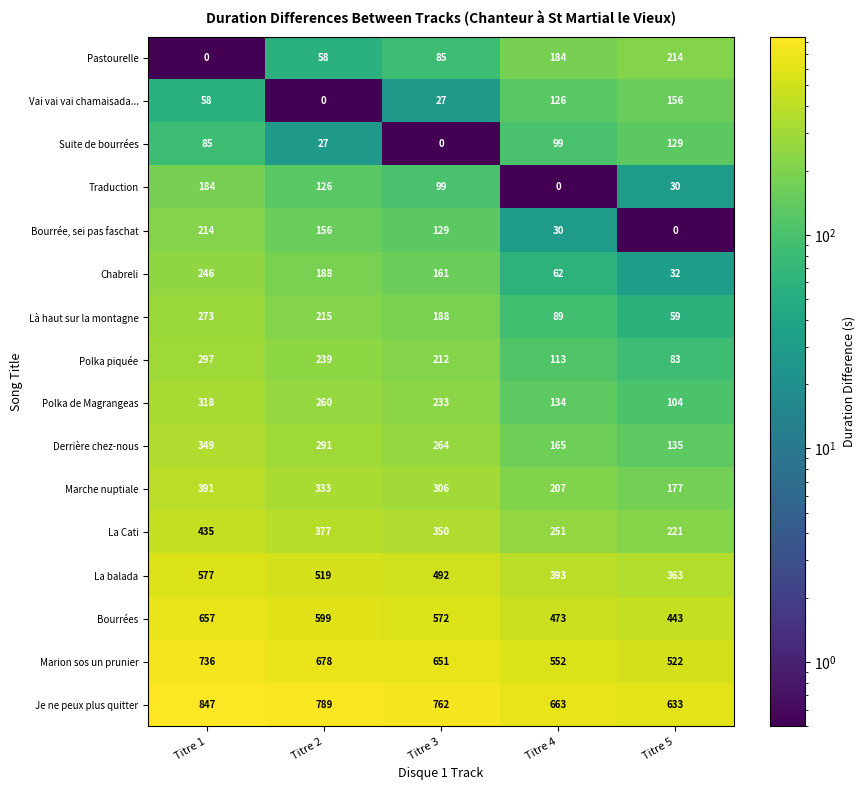

At how many categories does at least one series exceed 289?

5